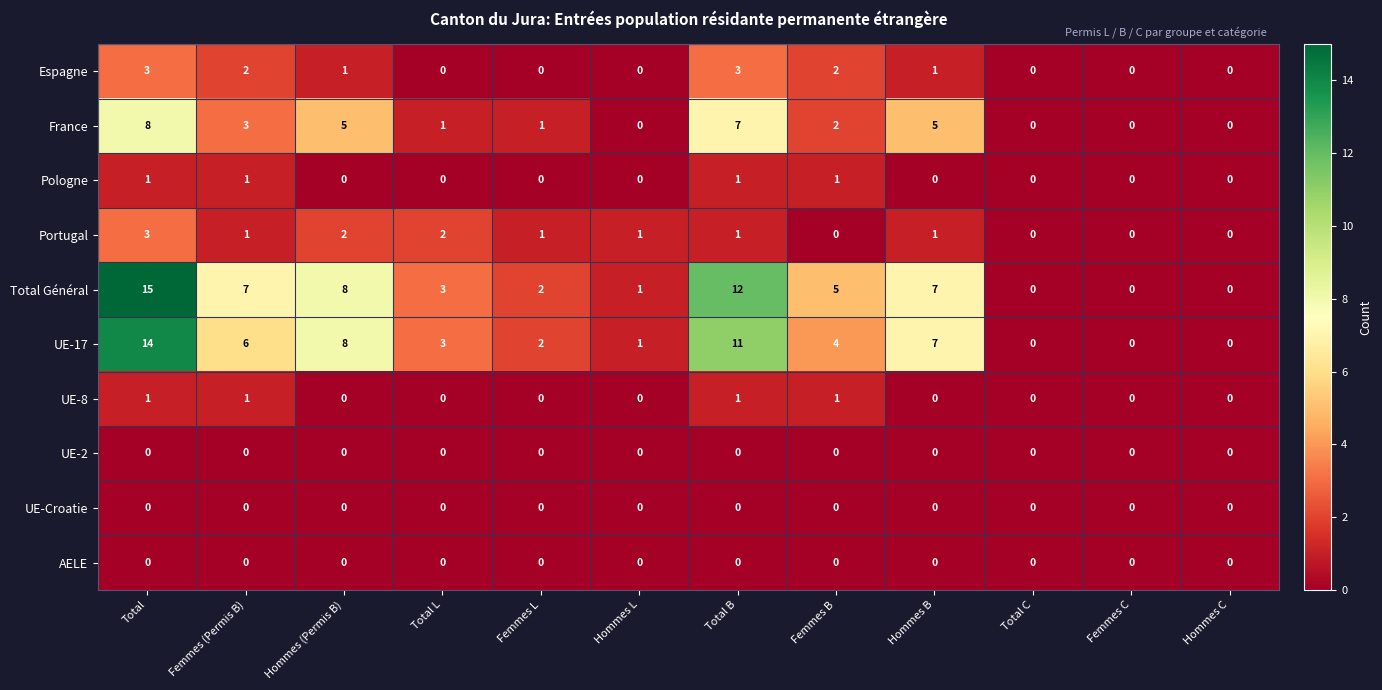

Which label corresponds to the largest value in the chart?

Total